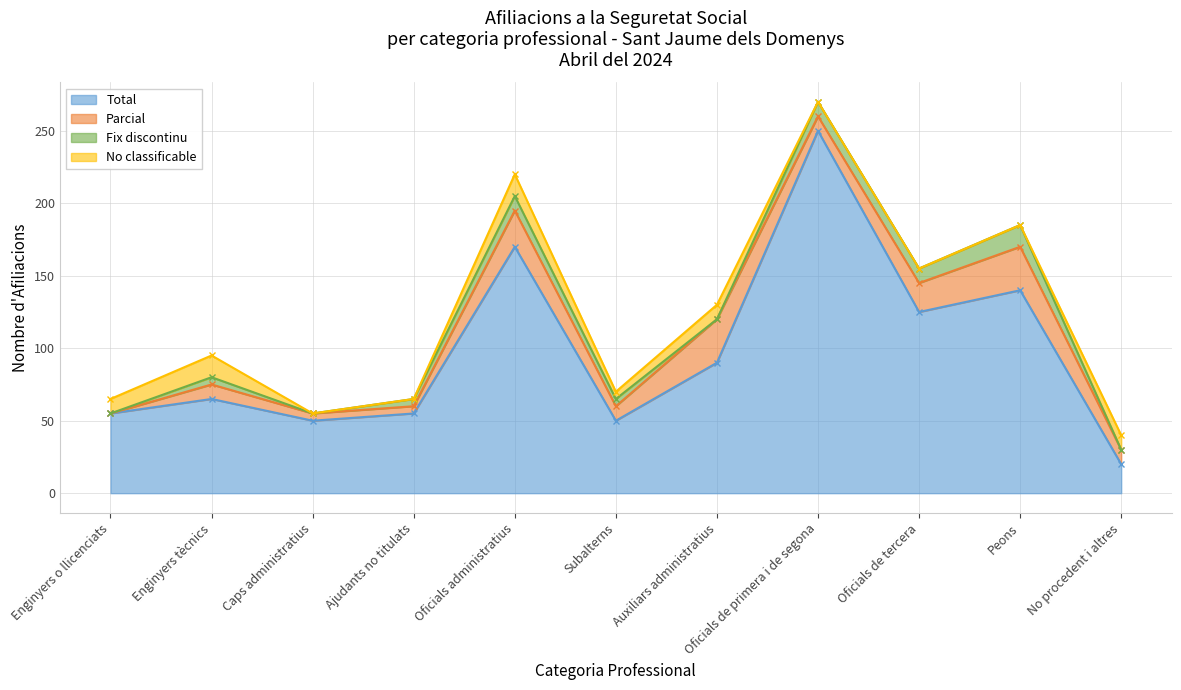

Reading right to left, transcribe all the data shown in this chart.

Total: 20	140	125	250	90	50	170	55	50	65	55
Parcial: 10	30	20	10	30	10	25	5	5	10	0
Fix discontinu: 0	15	10	10	0	5	10	5	0	5	0
No classificable: 10	0	0	0	10	5	15	0	0	15	10